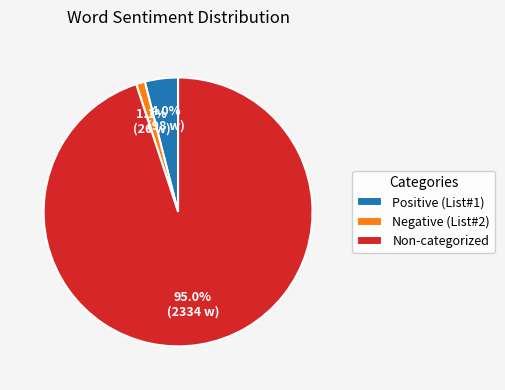

What is the largest slice in the pie chart?

Non-categorized